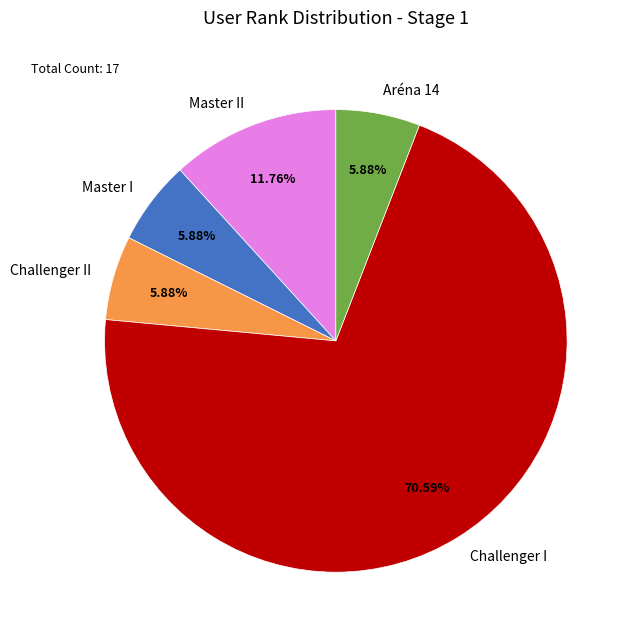

To the nearest percent, what portion does Aréna 14 represent?

6%